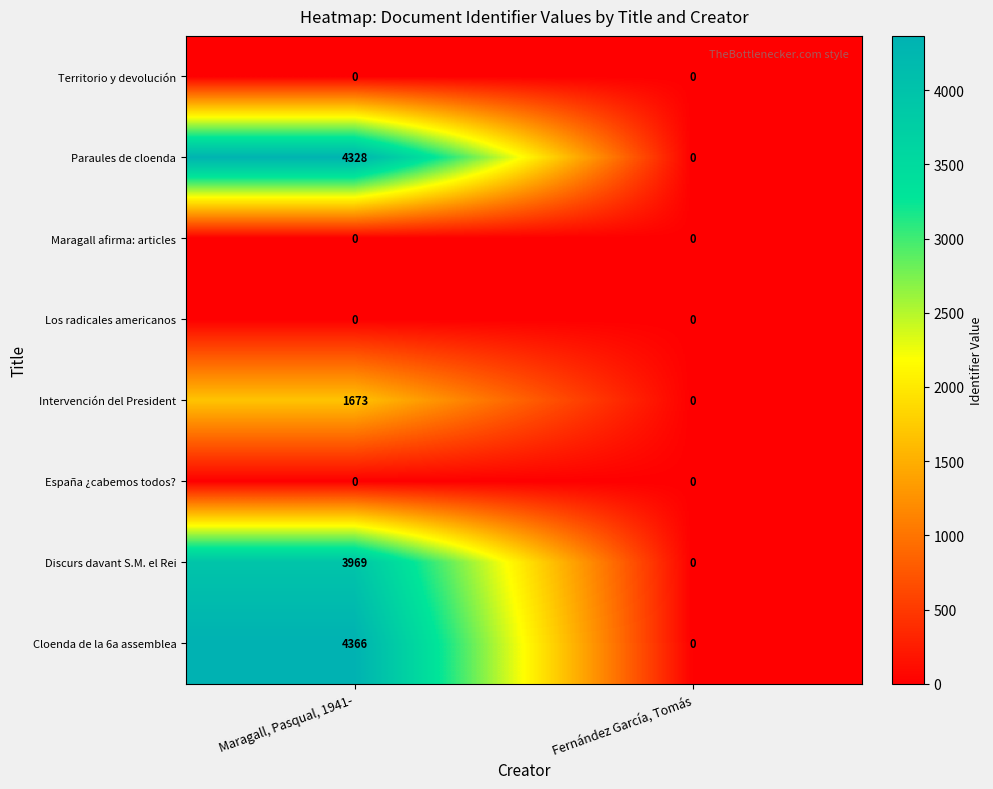

Reading left to right, extract all data points from this chart.

Territorio y devolución: 0	0
Paraules de cloenda: 4328	0
Maragall afirma: articles: 0	0
Los radicales americanos: 0	0
Intervención del President: 1673	0
España ¿cabemos todos?: 0	0
Discurs davant S.M. el Rei: 3969	0
Cloenda de la 6a assemblea: 4366	0